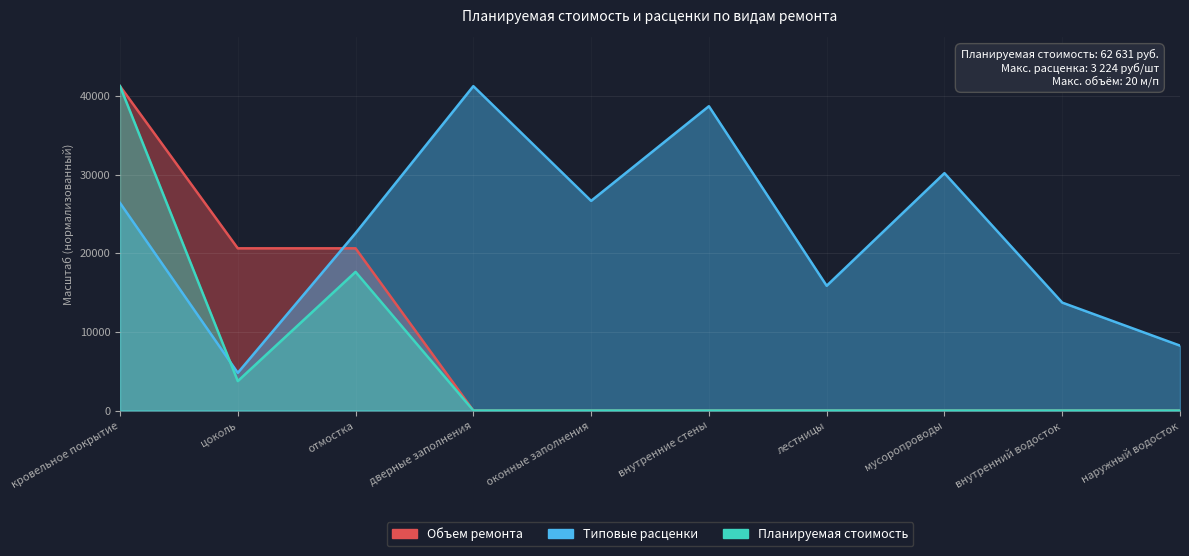

What is the total value across all series at оконные заполнения?

26663.8